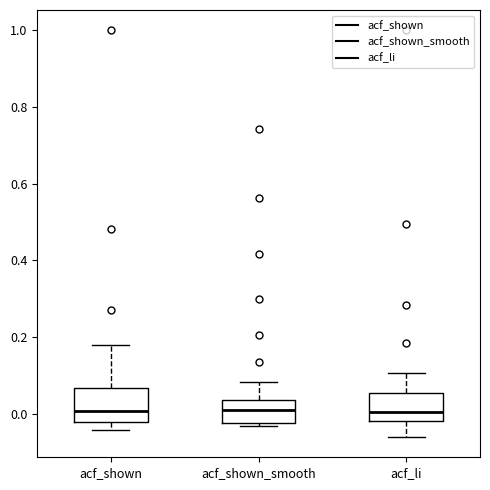

Reading left to right, transcribe this box plot: for each box, give where its median line is, the range the box spans, and where its two whiskers end, as read against the y-axis. The values are not printed on the chart, so give them approximately, as read against the axis.

acf_shown: median 0.00, box -0.02 to 0.06, whiskers -0.04 to 0.18
acf_shown_smooth: median 0.02, box -0.02 to 0.04, whiskers -0.04 to 0.08
acf_li: median 0.00, box -0.02 to 0.06, whiskers -0.06 to 0.10